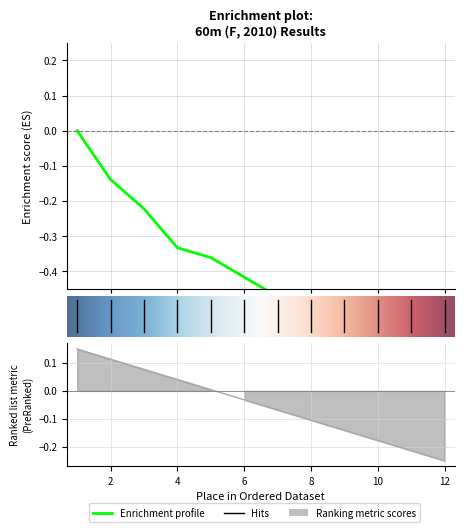

What is the difference between the maximum and second lowest values in the Place series?

0.4